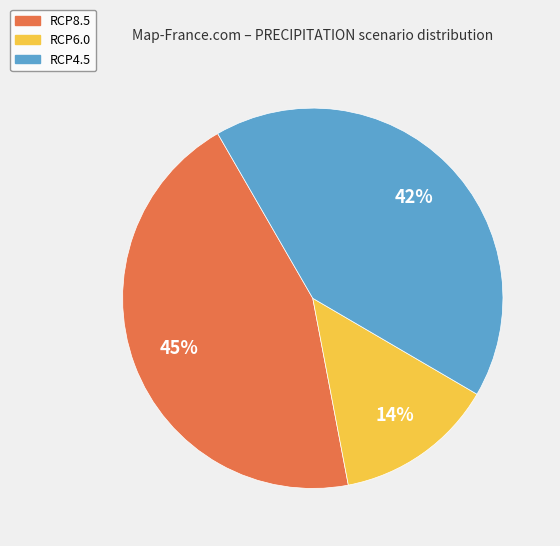

The RCP8.5 slice represents 59% of the pie. True or false?

False